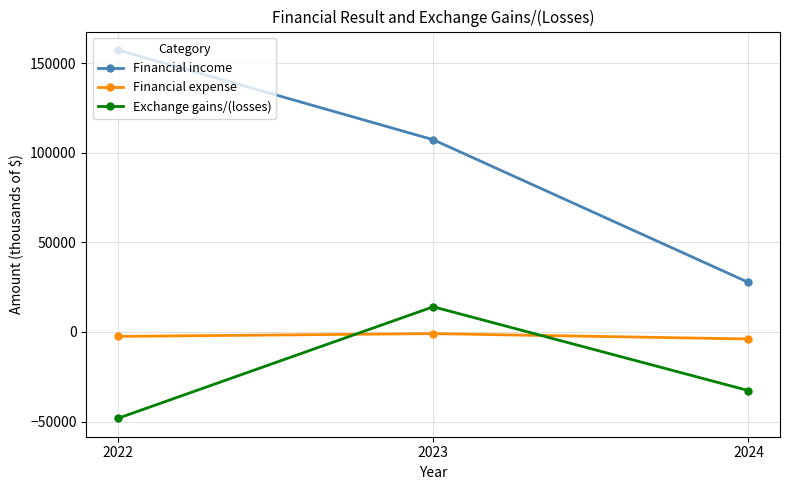

At which label is Exchange gains/(losses) closest to -17069?

2024